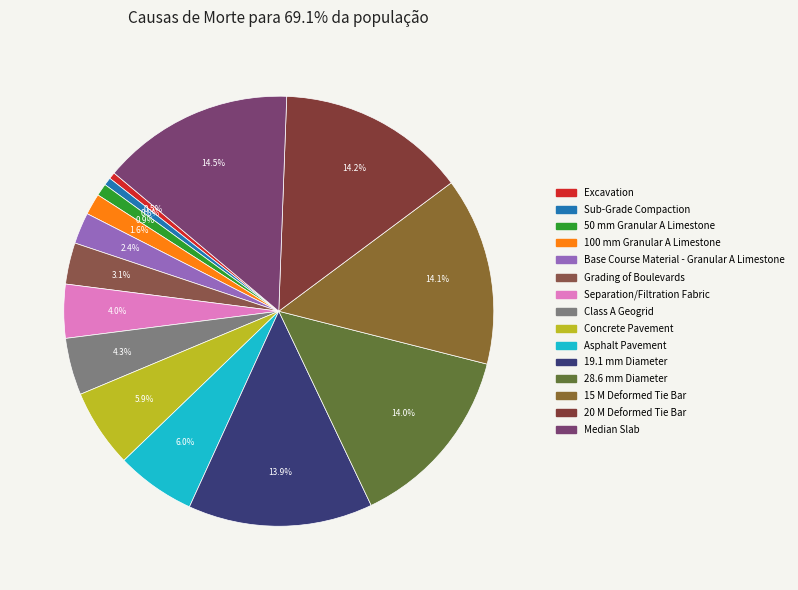

Does Grading of Boulevards represent more than half of the total?

No